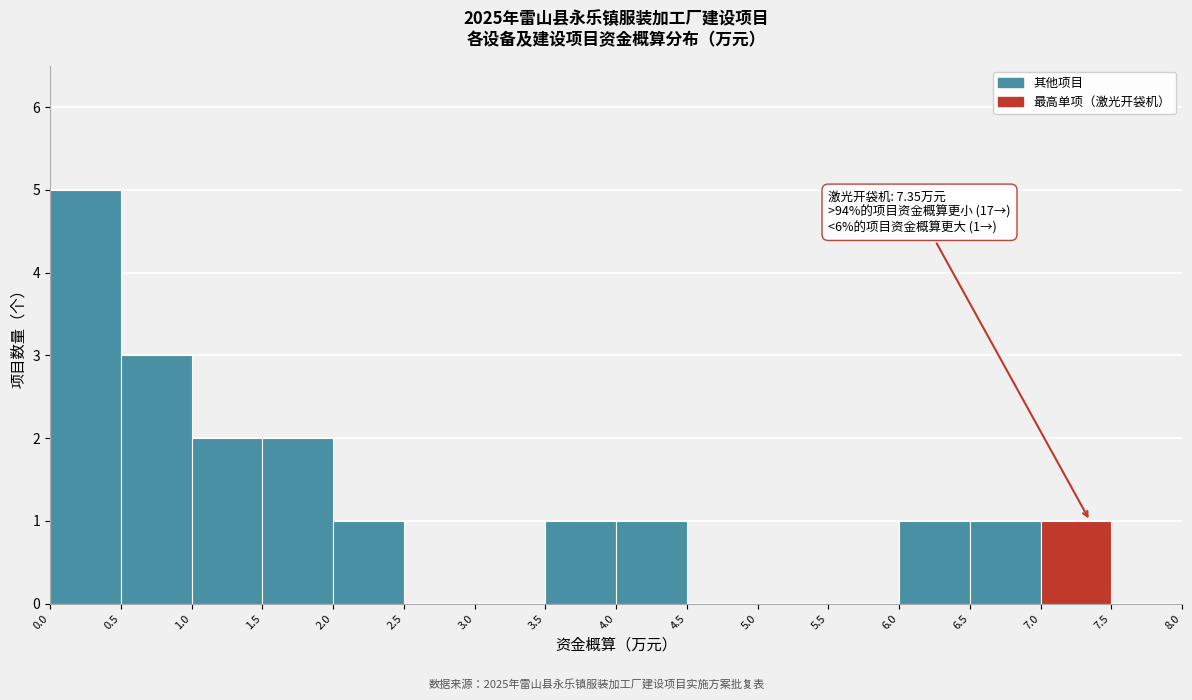

Over which range of the x-axis is the bar tallest?

0.0 to 0.5